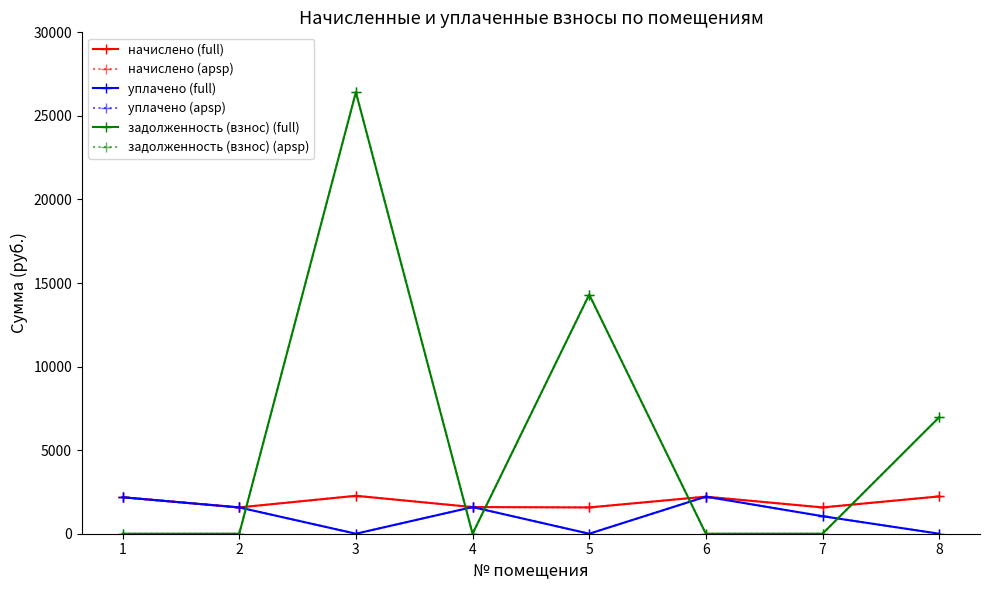

Is this an area chart (filled region under the line)?

No